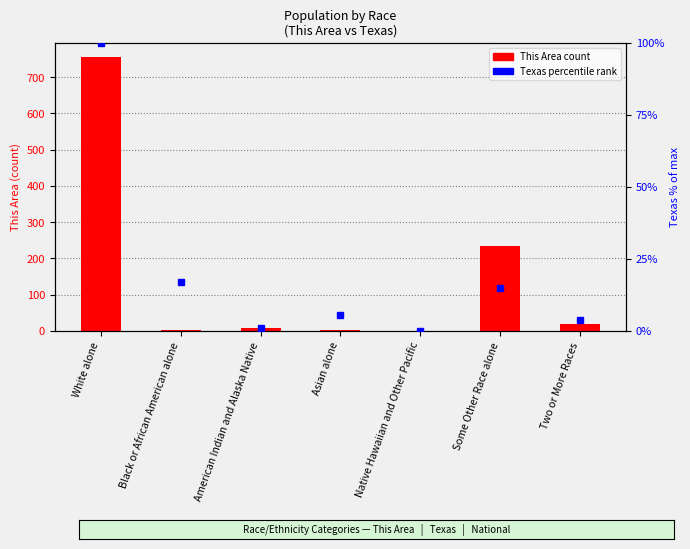

What is the value of the 6th bar from the left?

233